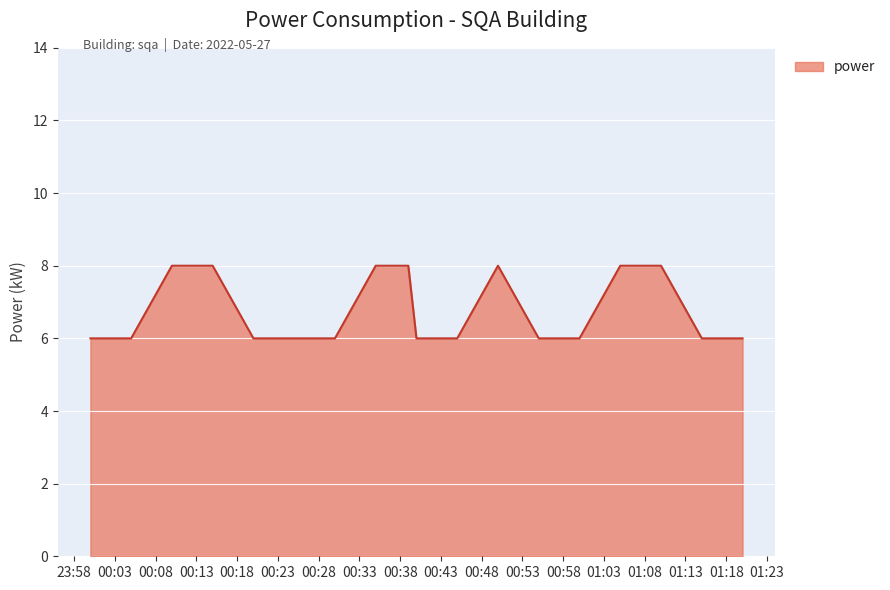

What is the maximum value shown in the chart?

8